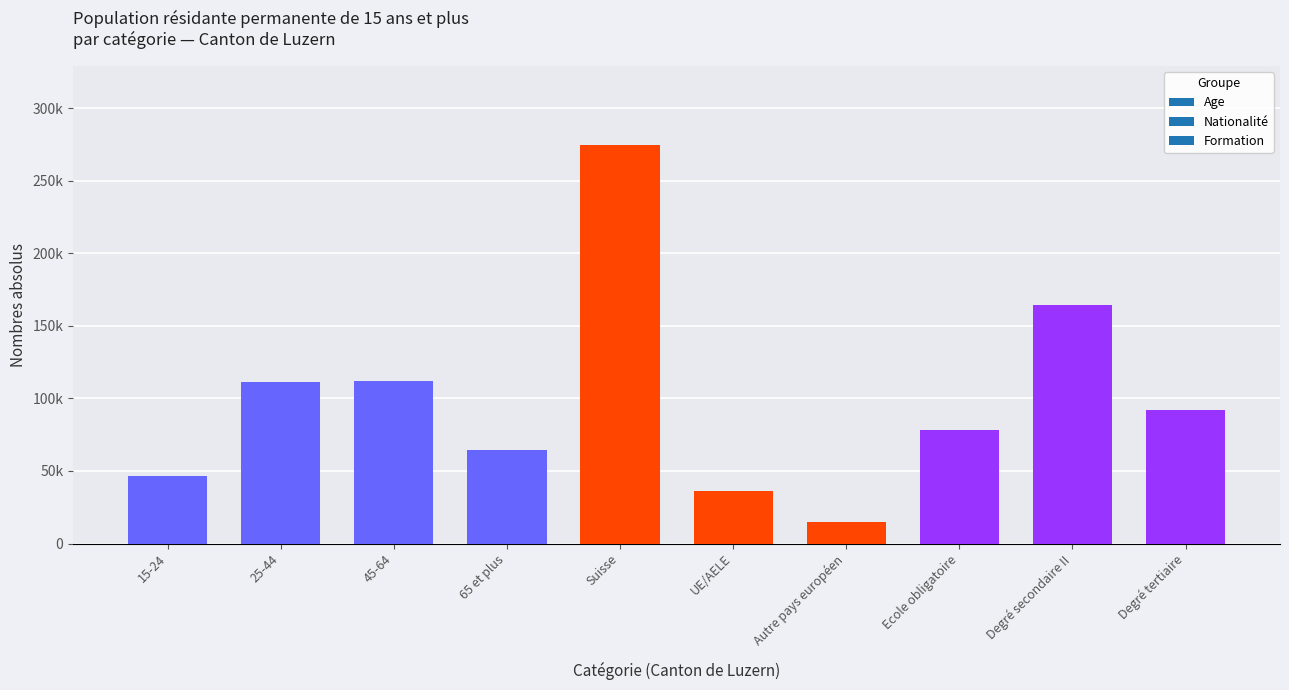

What is the label of the 1st bar from the right?

Degré tertiaire